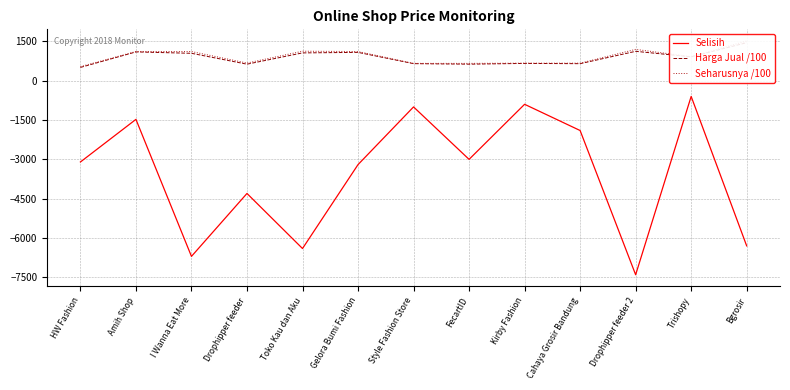

What is the lowest value of the Selisih series?

-7400